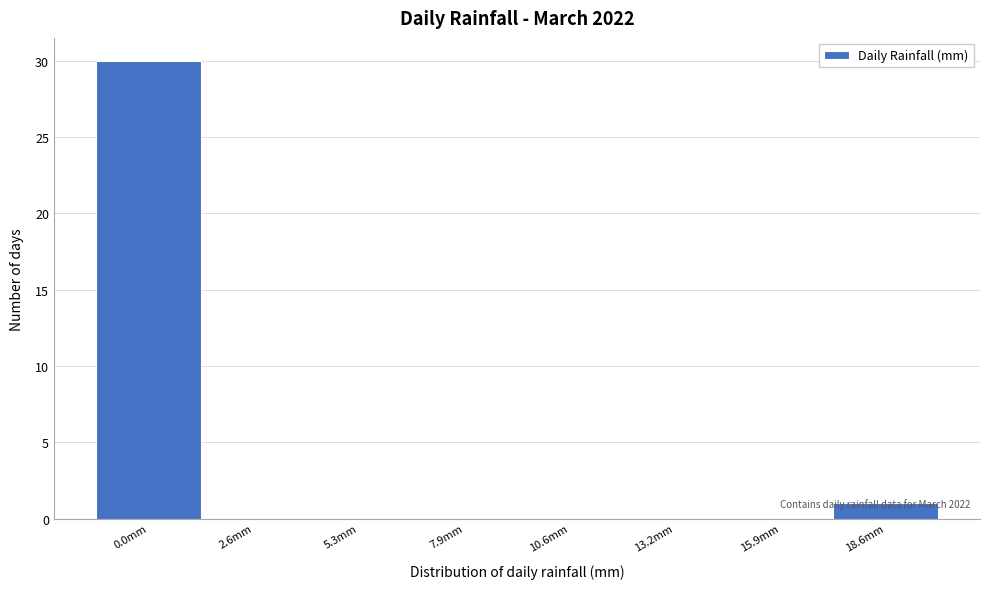

What is the maximum value shown in the chart?

30